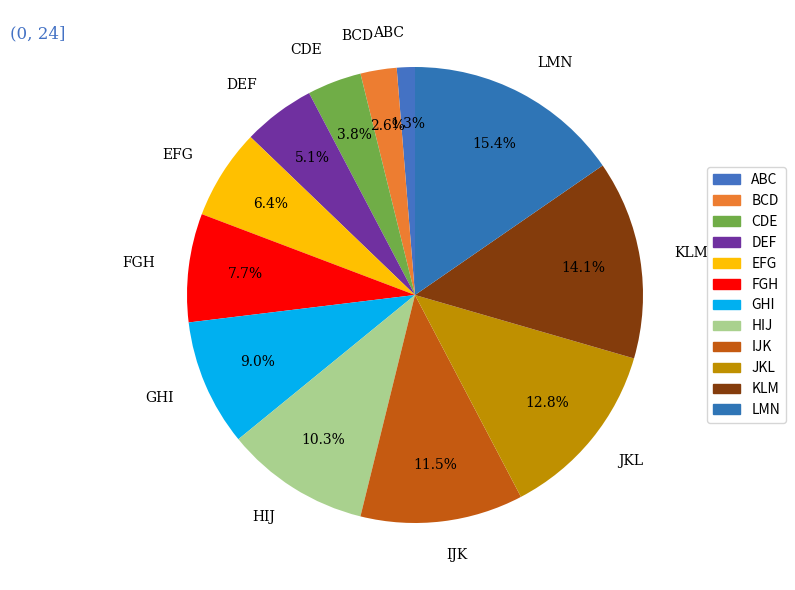

The HIJ slice represents 10% of the pie. True or false?

True